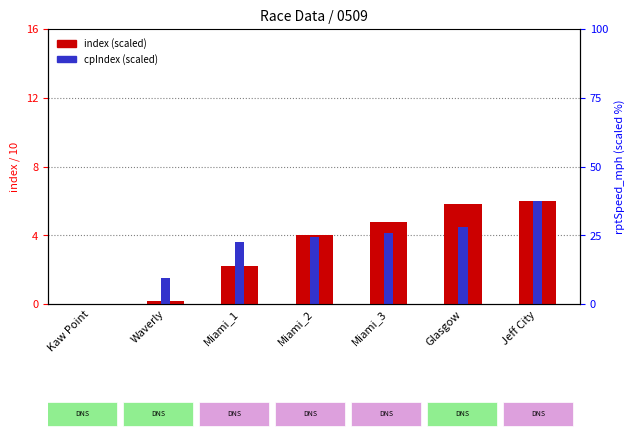

At which category does the chart reach its peak across all series?

Jeff City